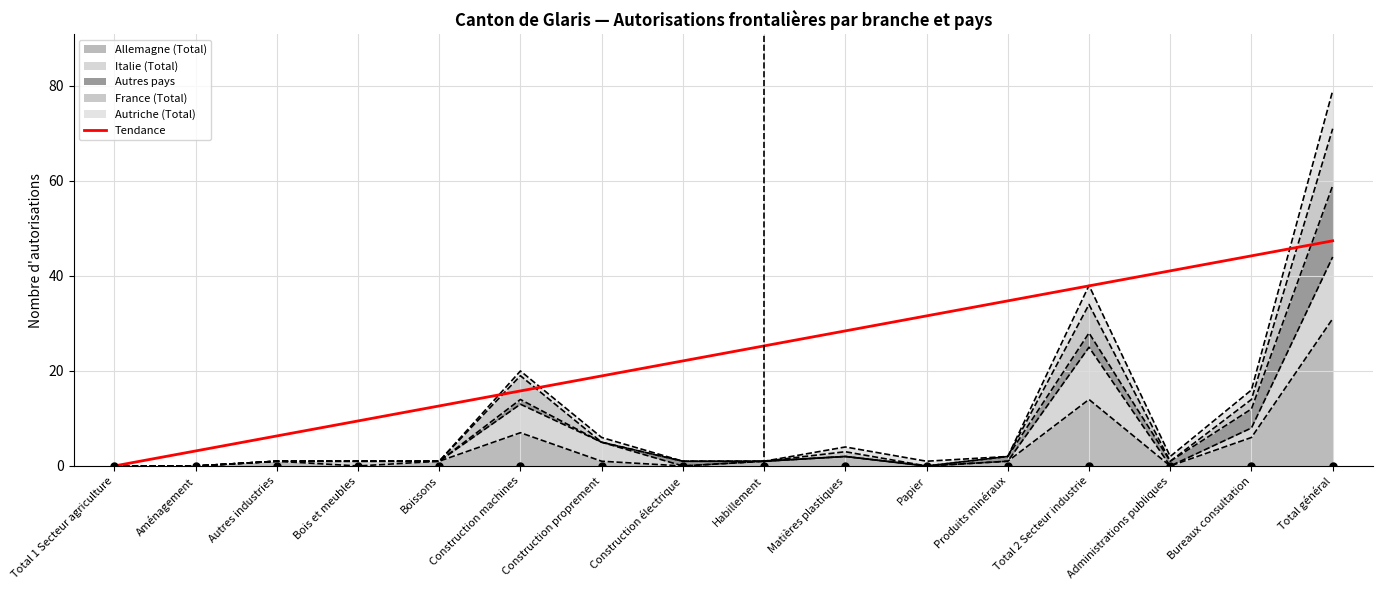

Approximately how many times larger is the value at Construction proprement compared to Administrations publiques?

0.5